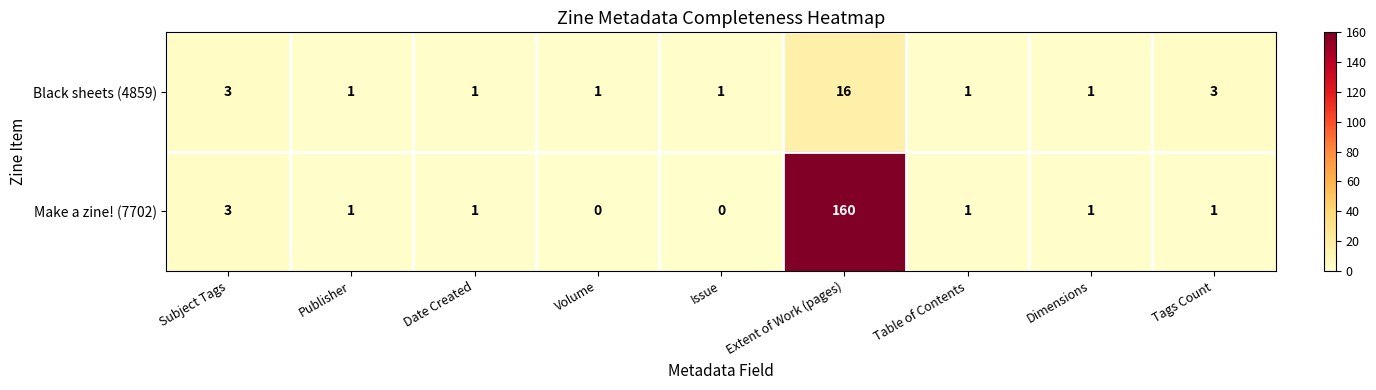

Rank the series by their maximum value, from highest to lowest.

Make a zine! (7702), Black sheets (4859)